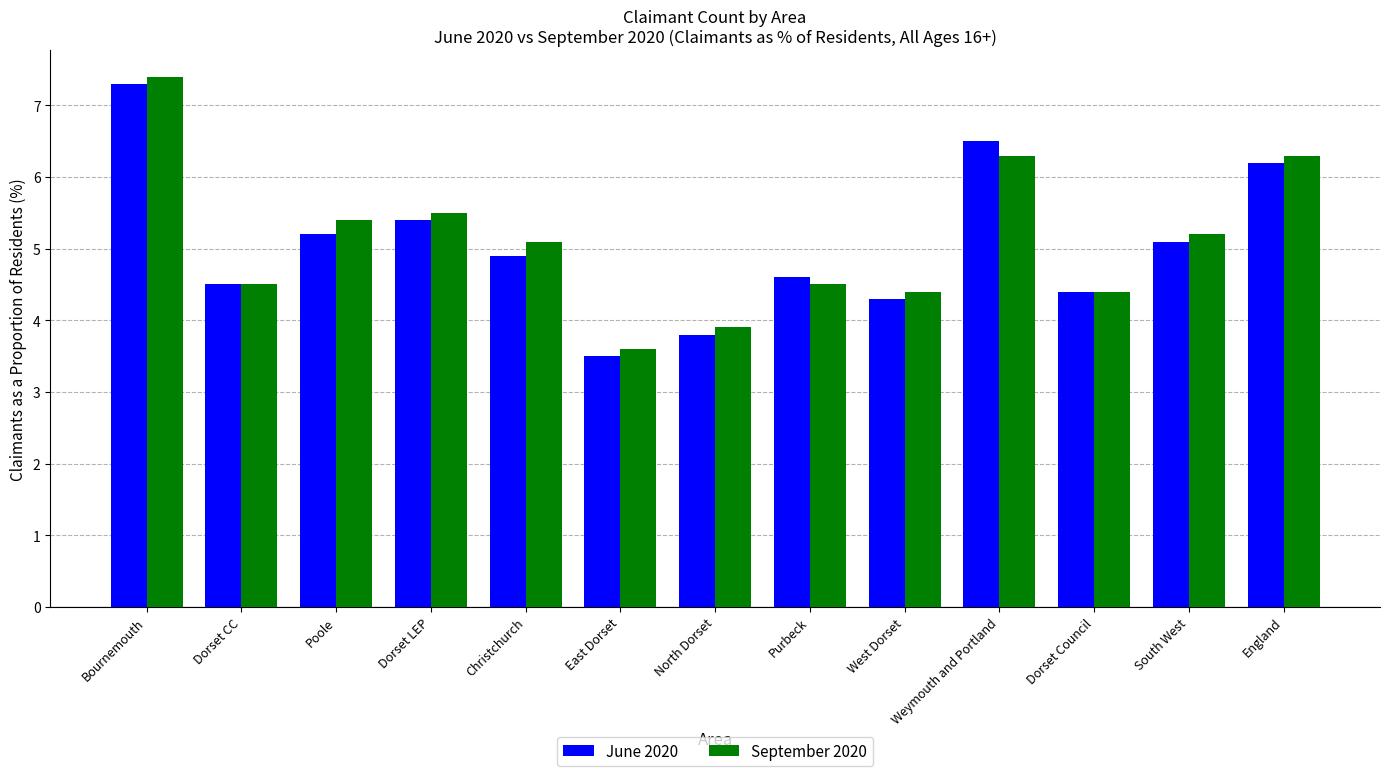

List the series in order of their peak value, highest first.

September 2020, June 2020